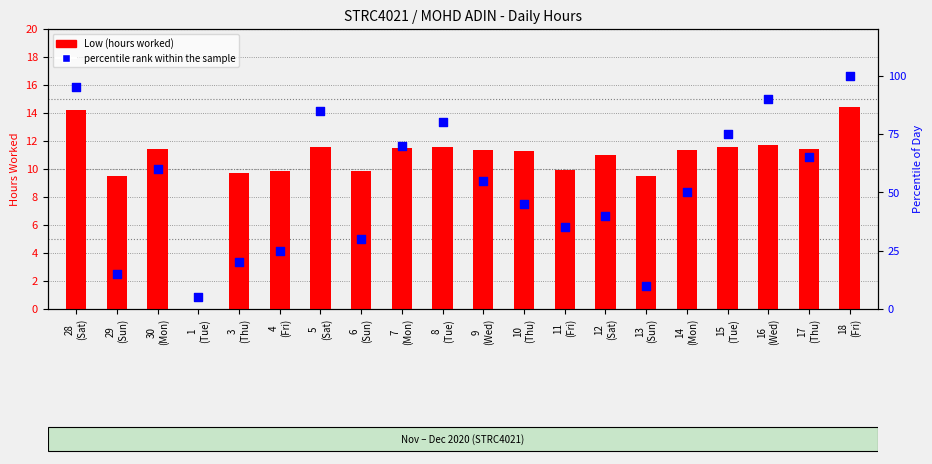

Is the value of Low (hours worked) at 5
(Sat) greater than the value of percentile rank within the sample at 4
(Fri)?

No